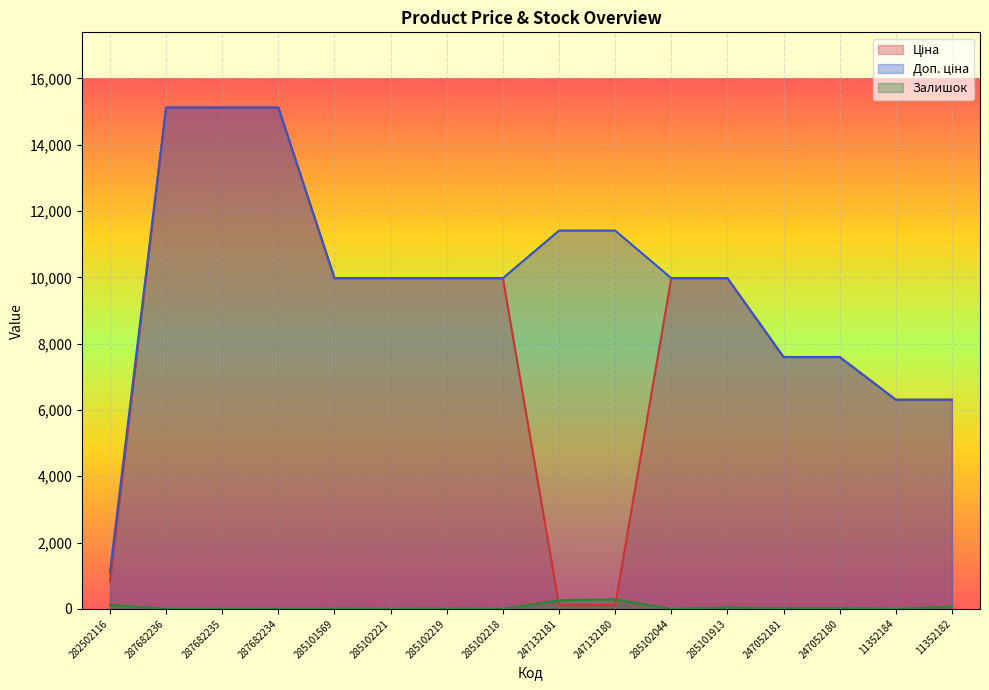

At which category is the sum across all series the highest?

287682236